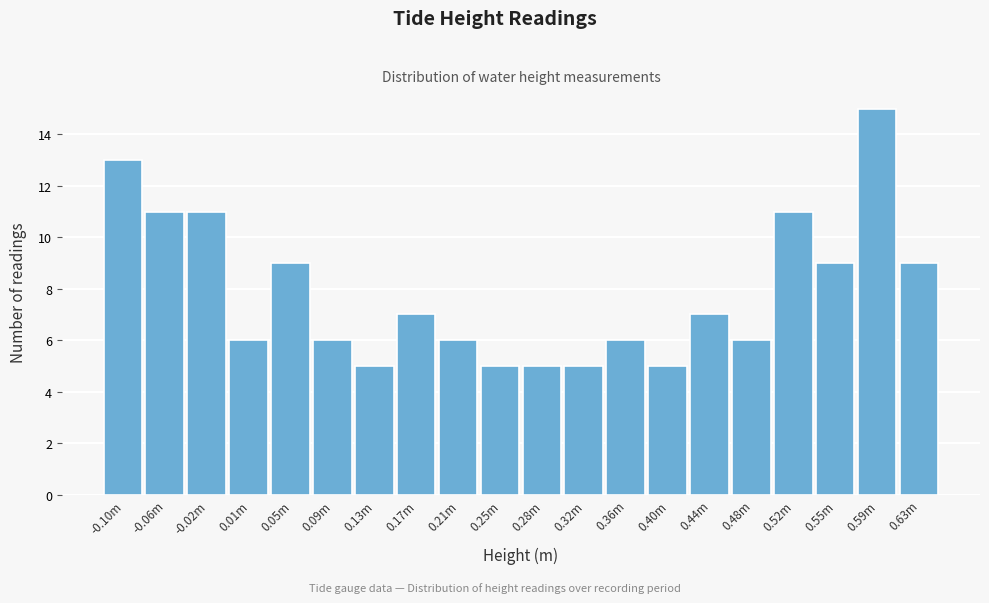

Reading left to right, extract all data points from this chart.

13	11	11	6	9	6	5	7	6	5	5	5	6	5	7	6	11	9	15	9